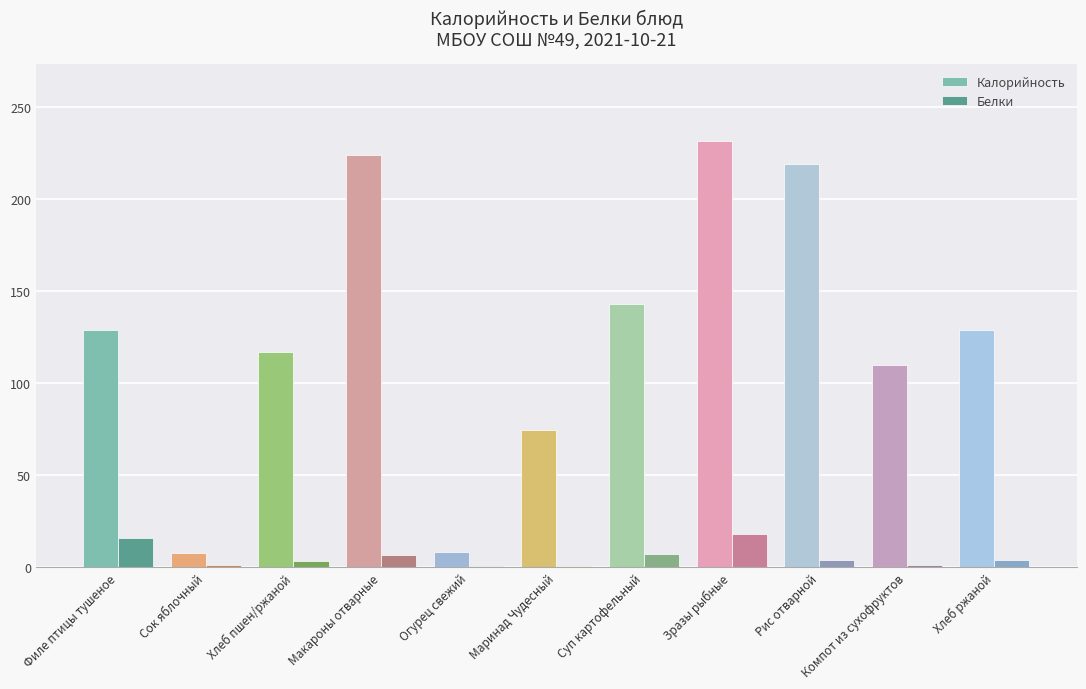

Which series has the largest total across all categories?

Калорийность